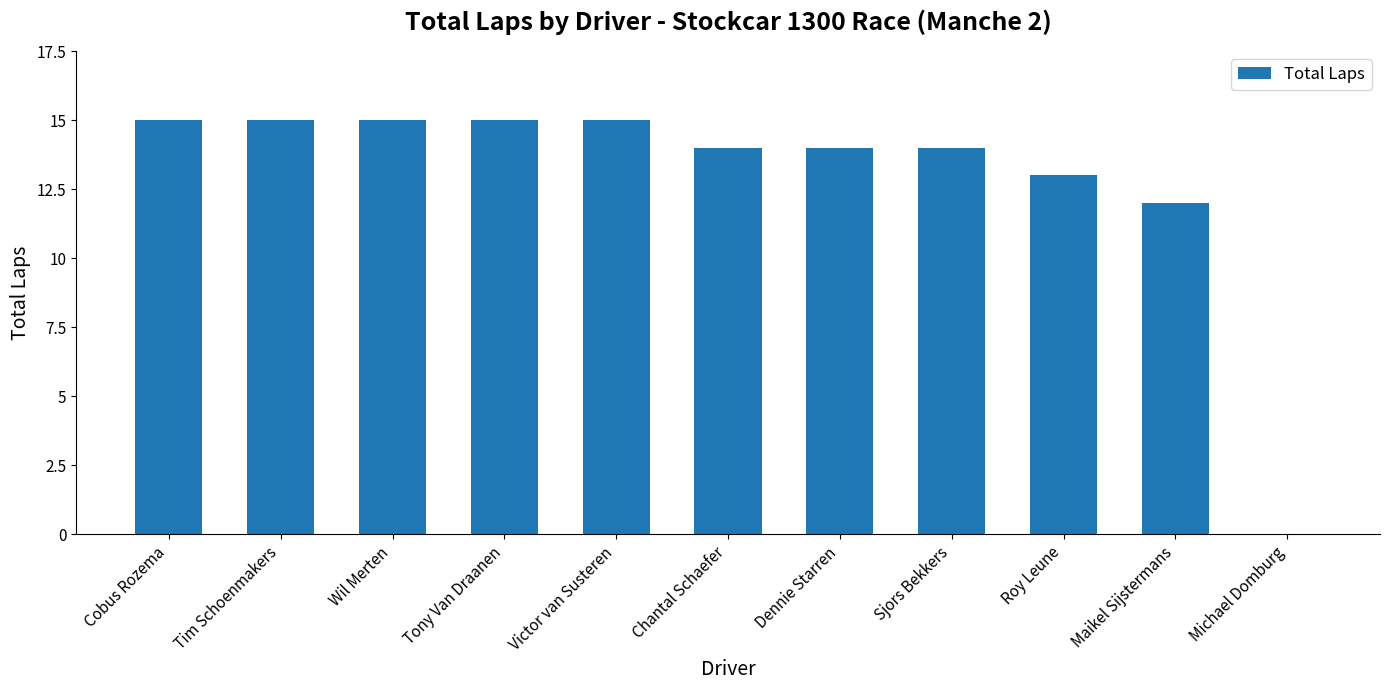

Between Cobus Rozema and Sjors Bekkers, which is larger?

Cobus Rozema